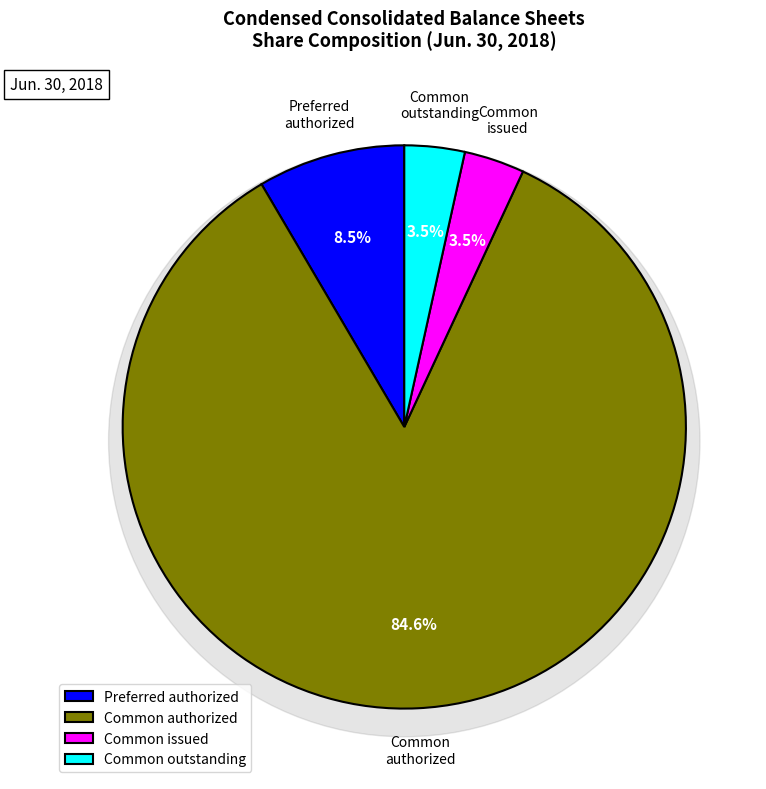

To the nearest percent, what percentage of the pie is Common stock, outstanding (in shares)?

3%